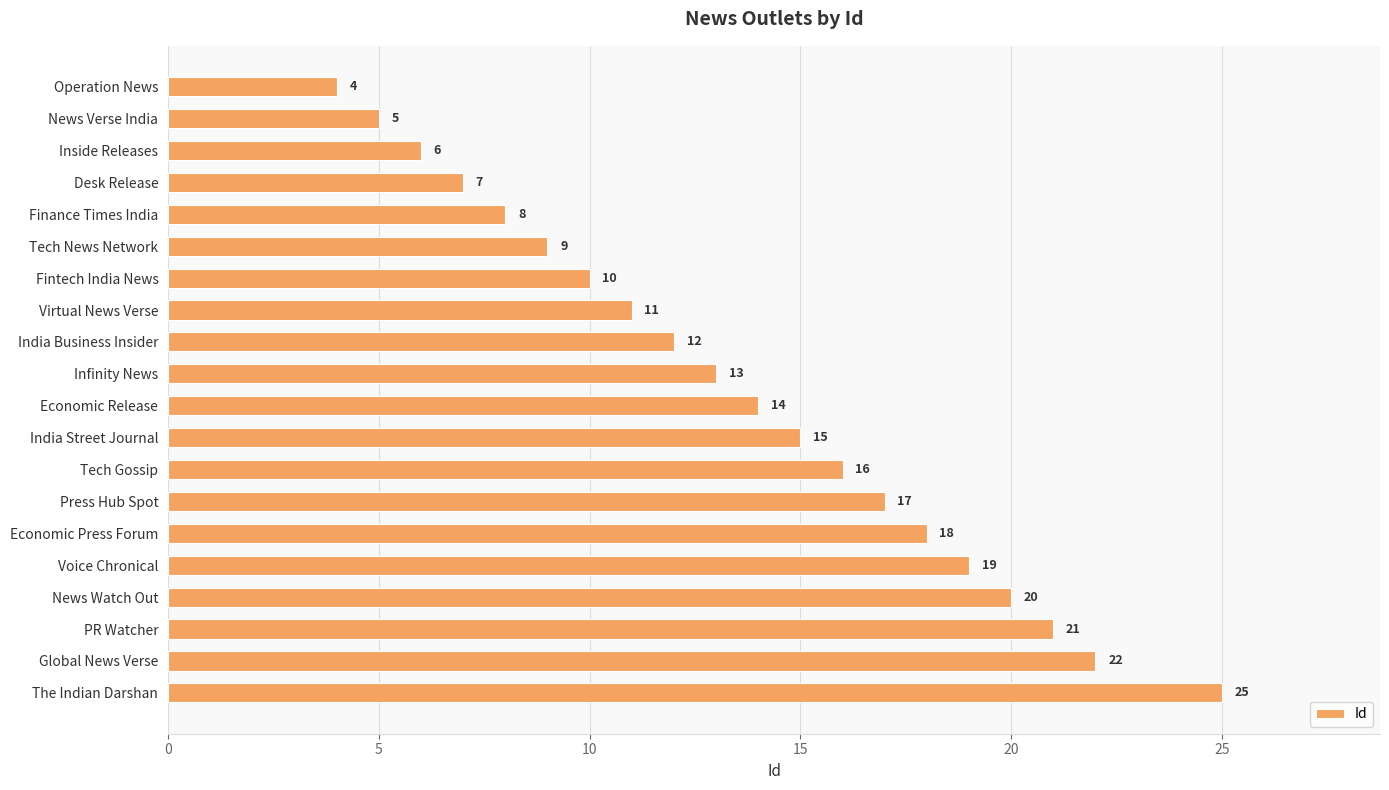

Reading bottom to top, transcribe all the data shown in this chart.

The Indian Darshan=25	Global News Verse=22	PR Watcher=21	News Watch Out=20	Voice Chronical=19	Economic Press Forum=18	Press Hub Spot=17	Tech Gossip=16	India Street Journal=15	Economic Release=14	Infinity News=13	India Business Insider=12	Virtual News Verse=11	Fintech India News=10	Tech News Network=9	Finance Times India=8	Desk Release=7	Inside Releases=6	News Verse India=5	Operation News=4